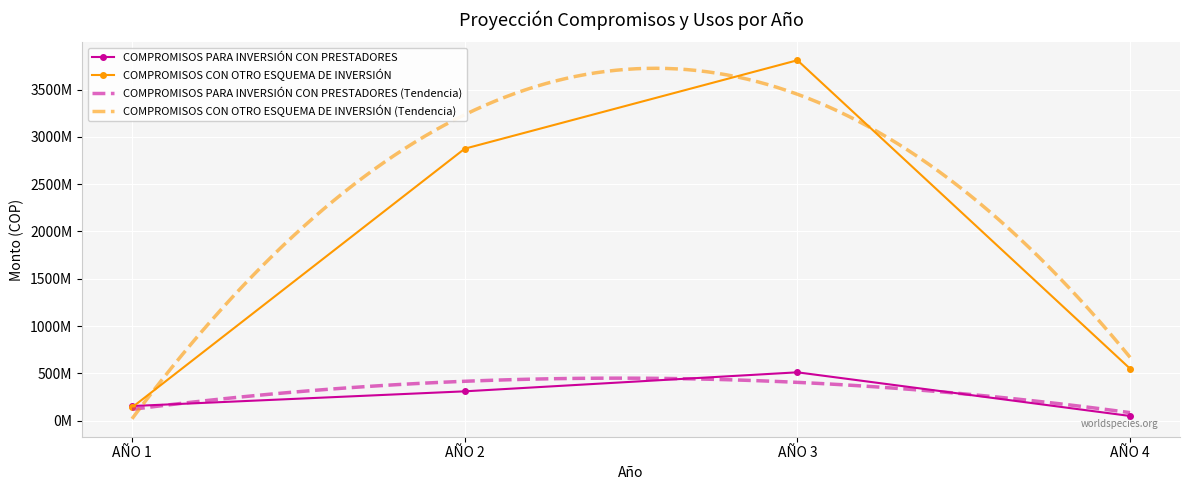

How many distinct data groups are displayed?

2